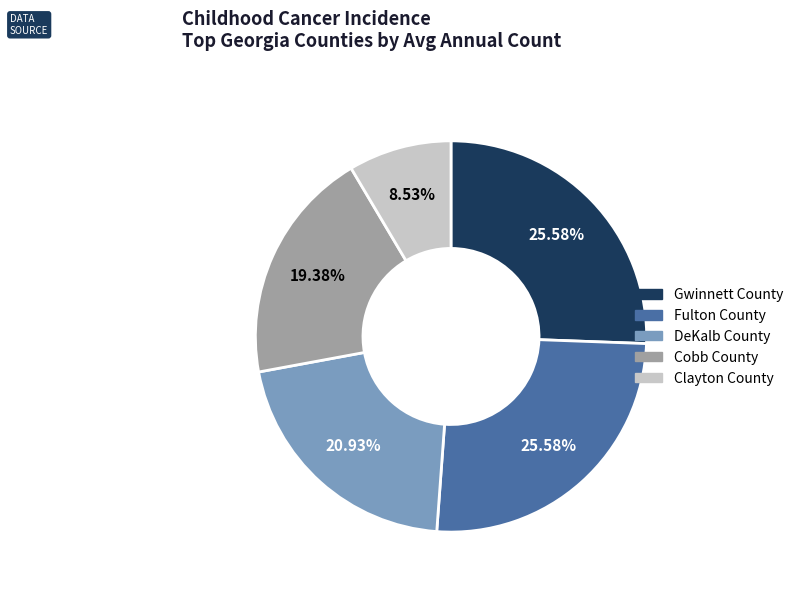

What percentage is the DeKalb County slice, to the nearest percent?

21%